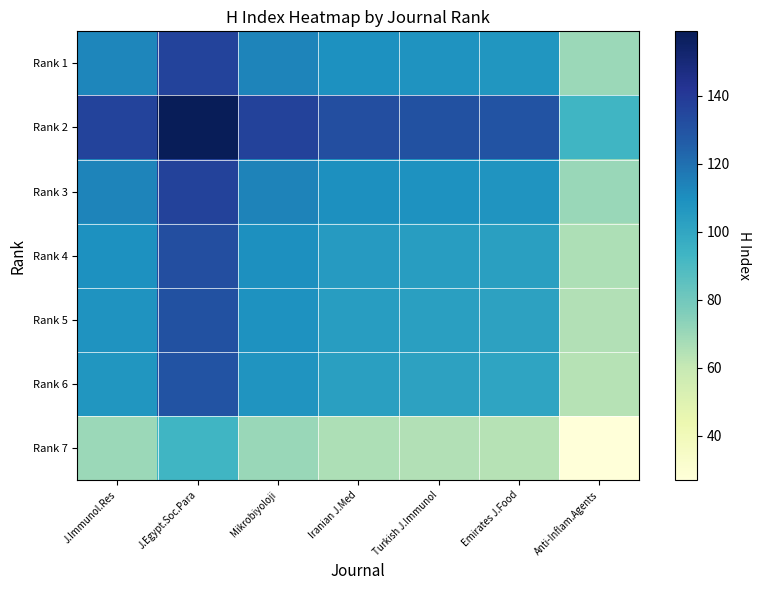

What is the spread (max minus min) of values at J.Egypt.Soc.Para?

66.0